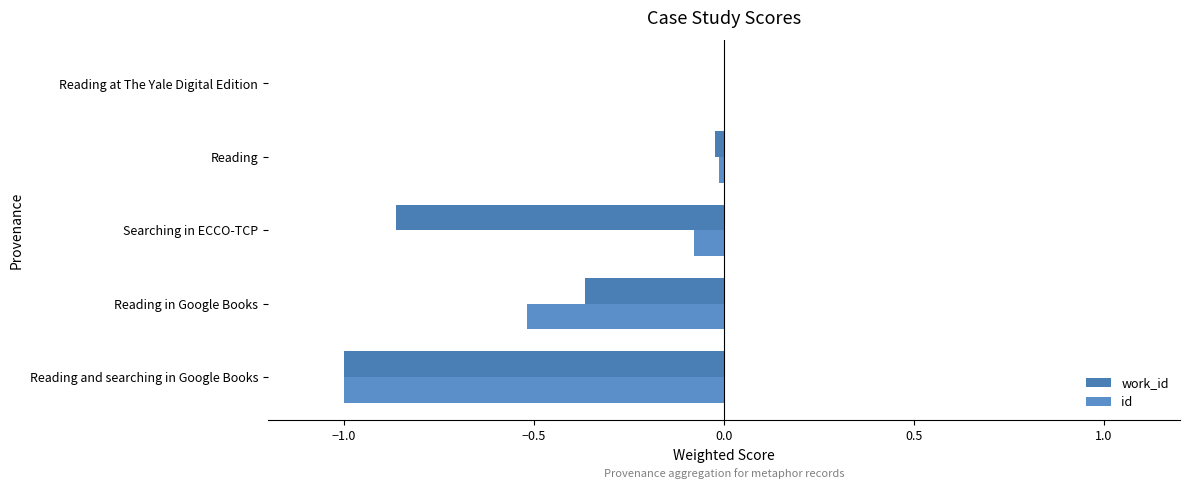

Where is work_id nearest to the value 0?

Reading at The Yale Digital Edition